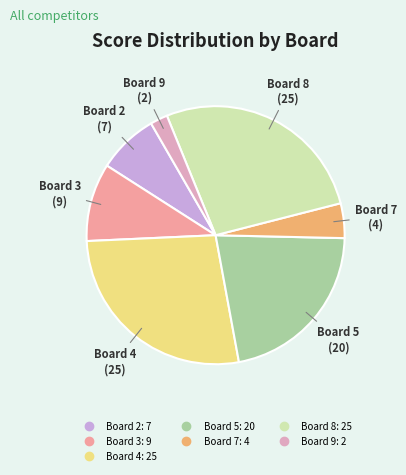

How many slices are in this pie chart?

7